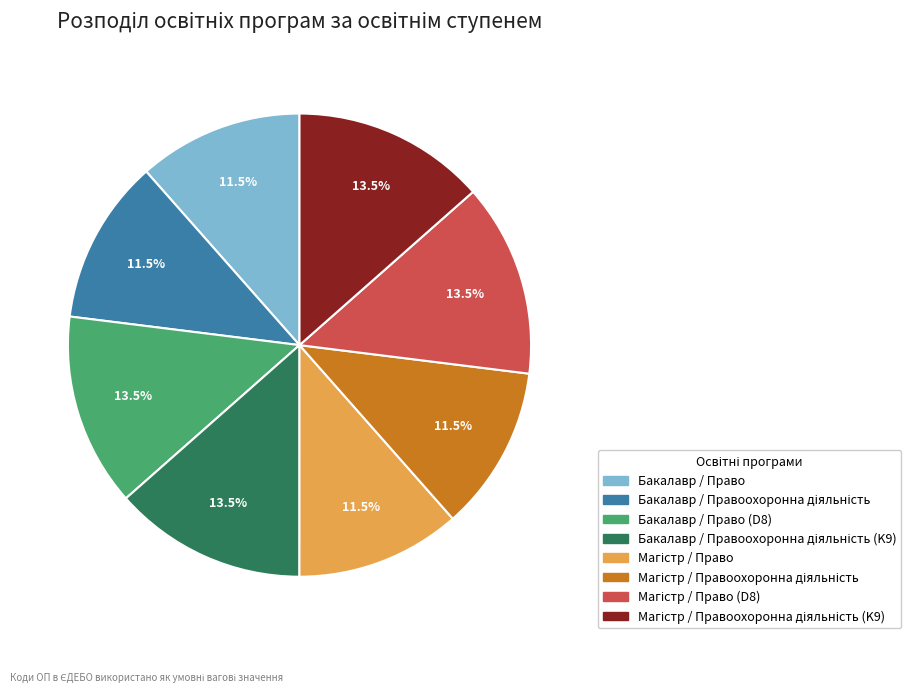

Does any single category account for the majority?

No